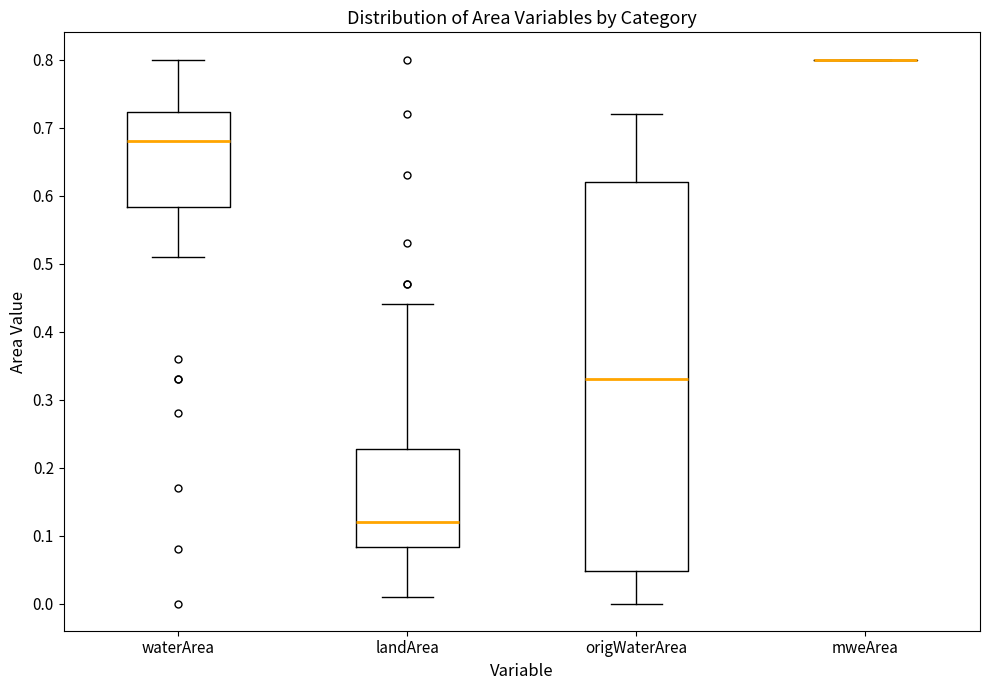

Reading left to right, transcribe this box plot: for each box, give where its median line is, the range the box spans, and where its two whiskers end, as read against the y-axis. The values are not printed on the chart, so give them approximately, as read against the axis.

waterArea: median 0.68, box 0.58 to 0.72, whiskers 0.51 to 0.80
landArea: median 0.12, box 0.08 to 0.23, whiskers 0.01 to 0.44
origWaterArea: median 0.33, box 0.05 to 0.62, whiskers 0.00 to 0.72
mweArea: box collapsed to a line at 0.80, whiskers 0.80 to 0.80